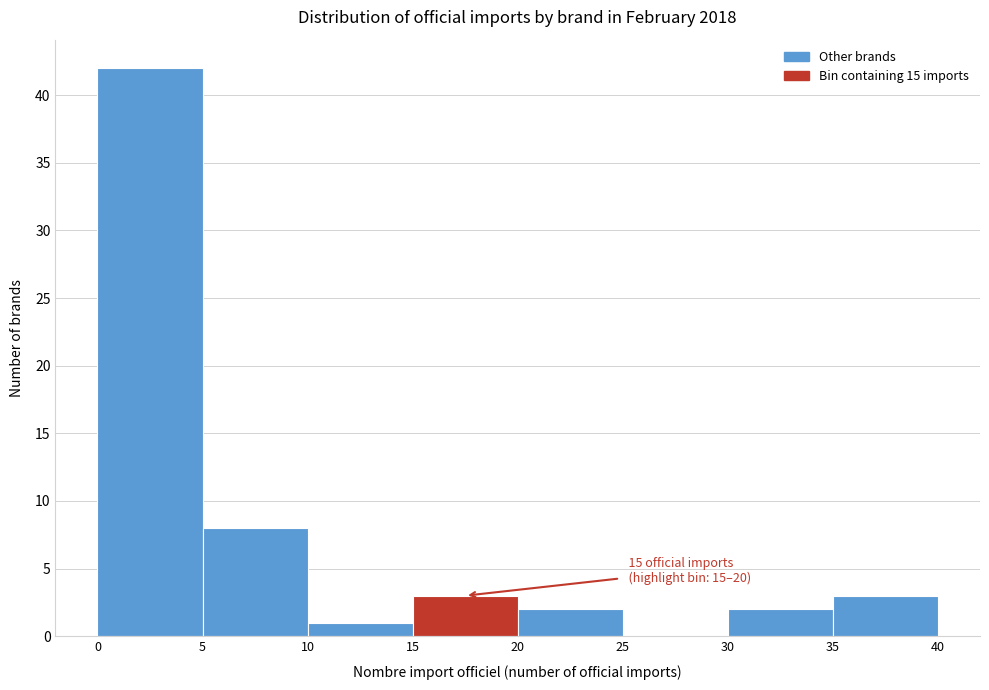

Over which range of the x-axis is the bar tallest?

0 to 5